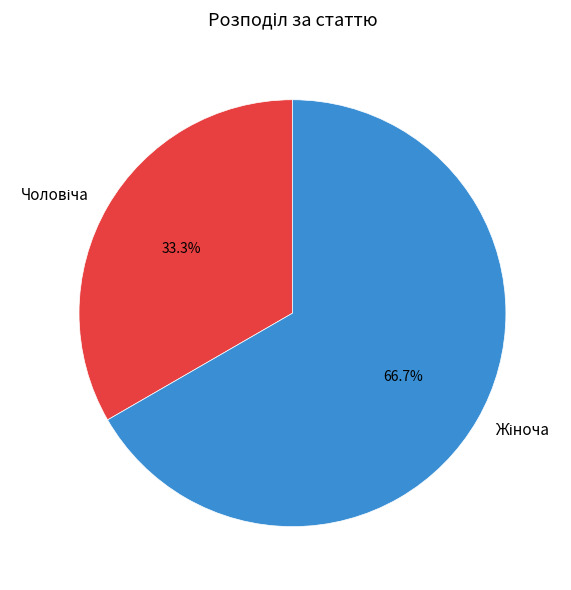

Is there a majority slice in this chart?

Yes